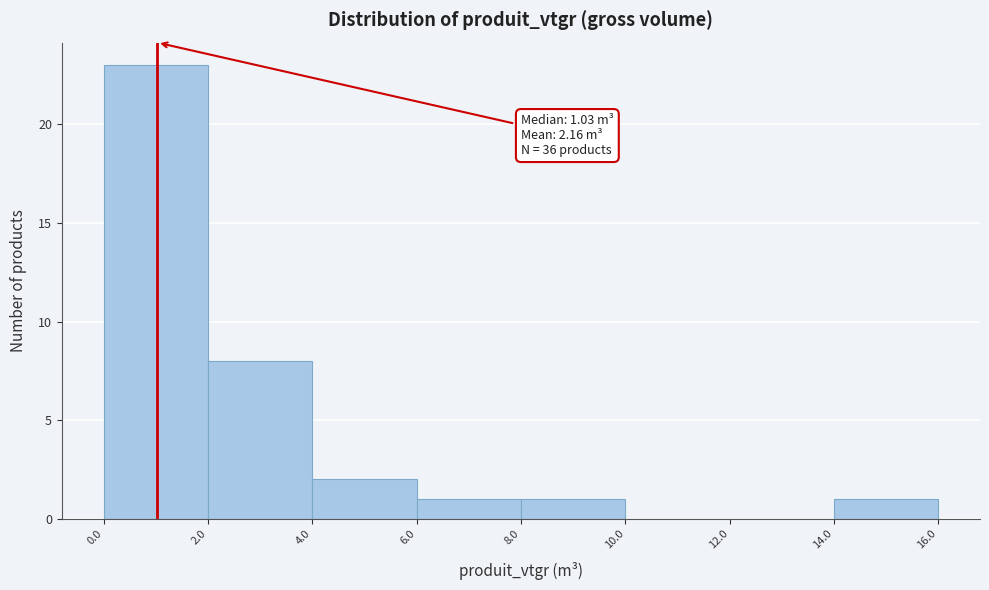

Over which range of the x-axis is the bar tallest?

0.0 to 2.0